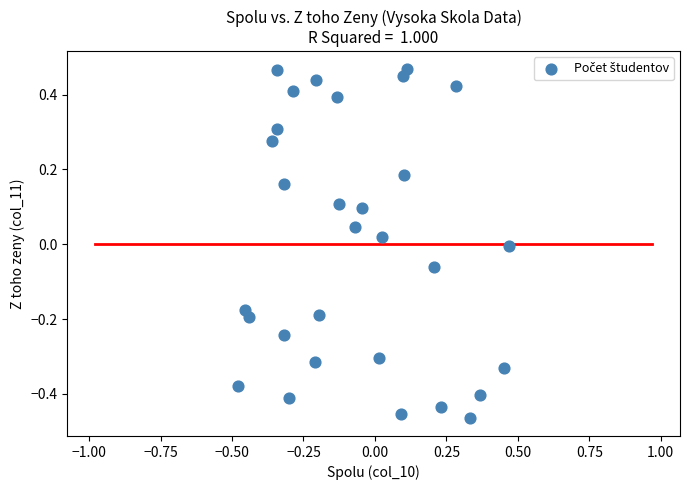

What is the range of X values (max minus min)?

0.9